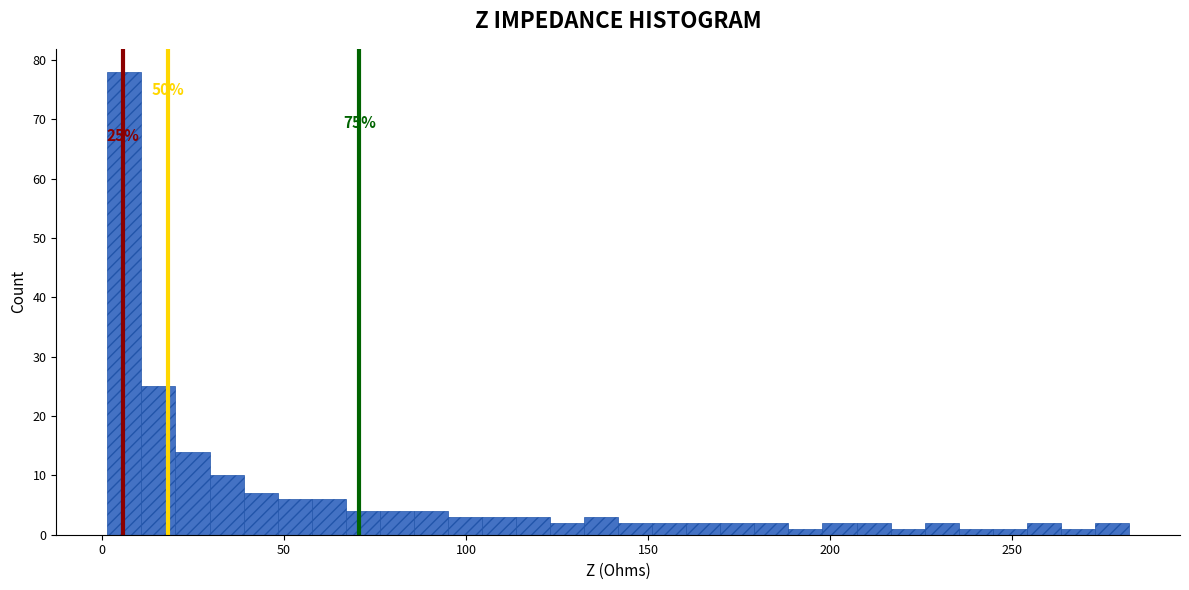

Around what value on the x-axis is the tallest bar? Give the approximate position of its centre, as read against the axis.

5